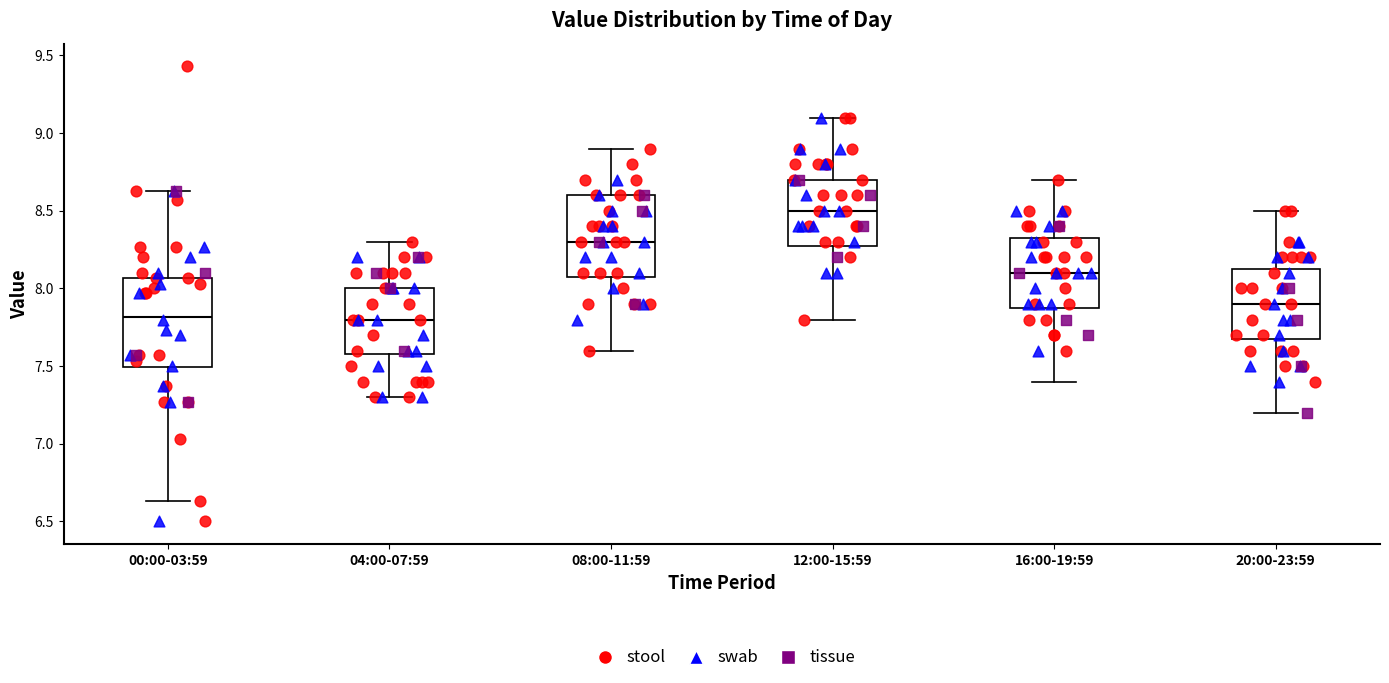

Comparing the boxes themselves (not the whiskers), which one is the tallest?

00:00-03:59